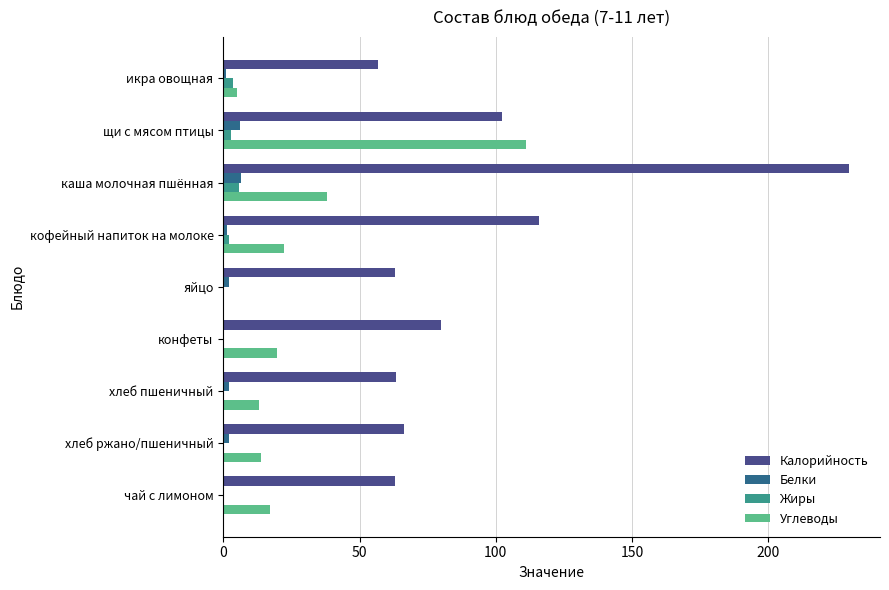

At which category is the sum across all series the highest?

каша молочная пшённая